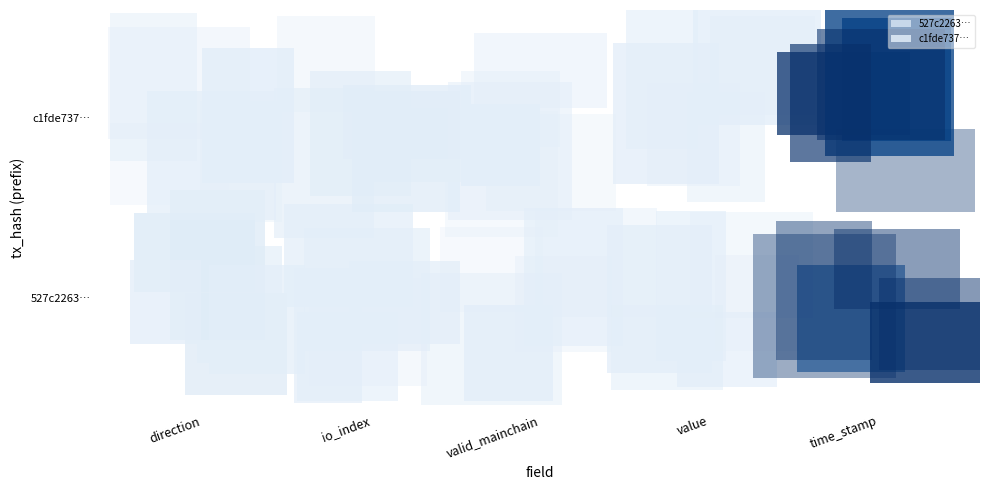

The c1fde737a1cc8226f8884c25bc5c08ba78c472d series shows 0.4 at valid_mainchain. True or false?

False